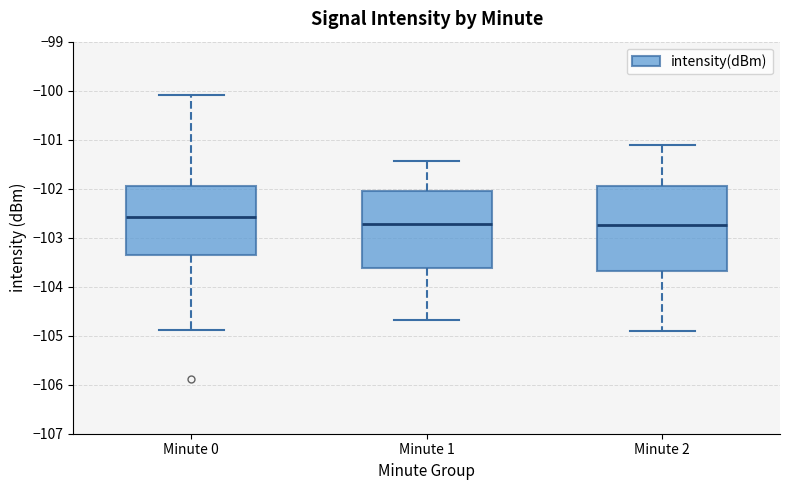

Where does the upper whisker of the box for Minute 2 end on the y-axis? The values are not printed on the chart, so give them approximately, as read against the axis.

-101.1